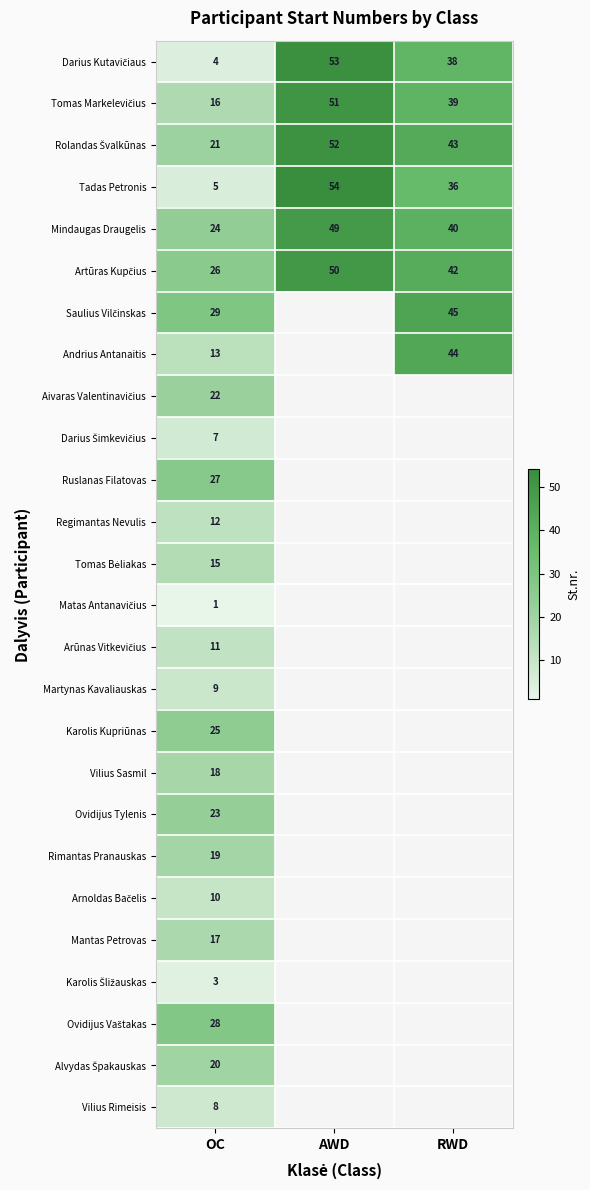

True or false: Regimantas Nevulis has a value of 19.0 at OC.

False